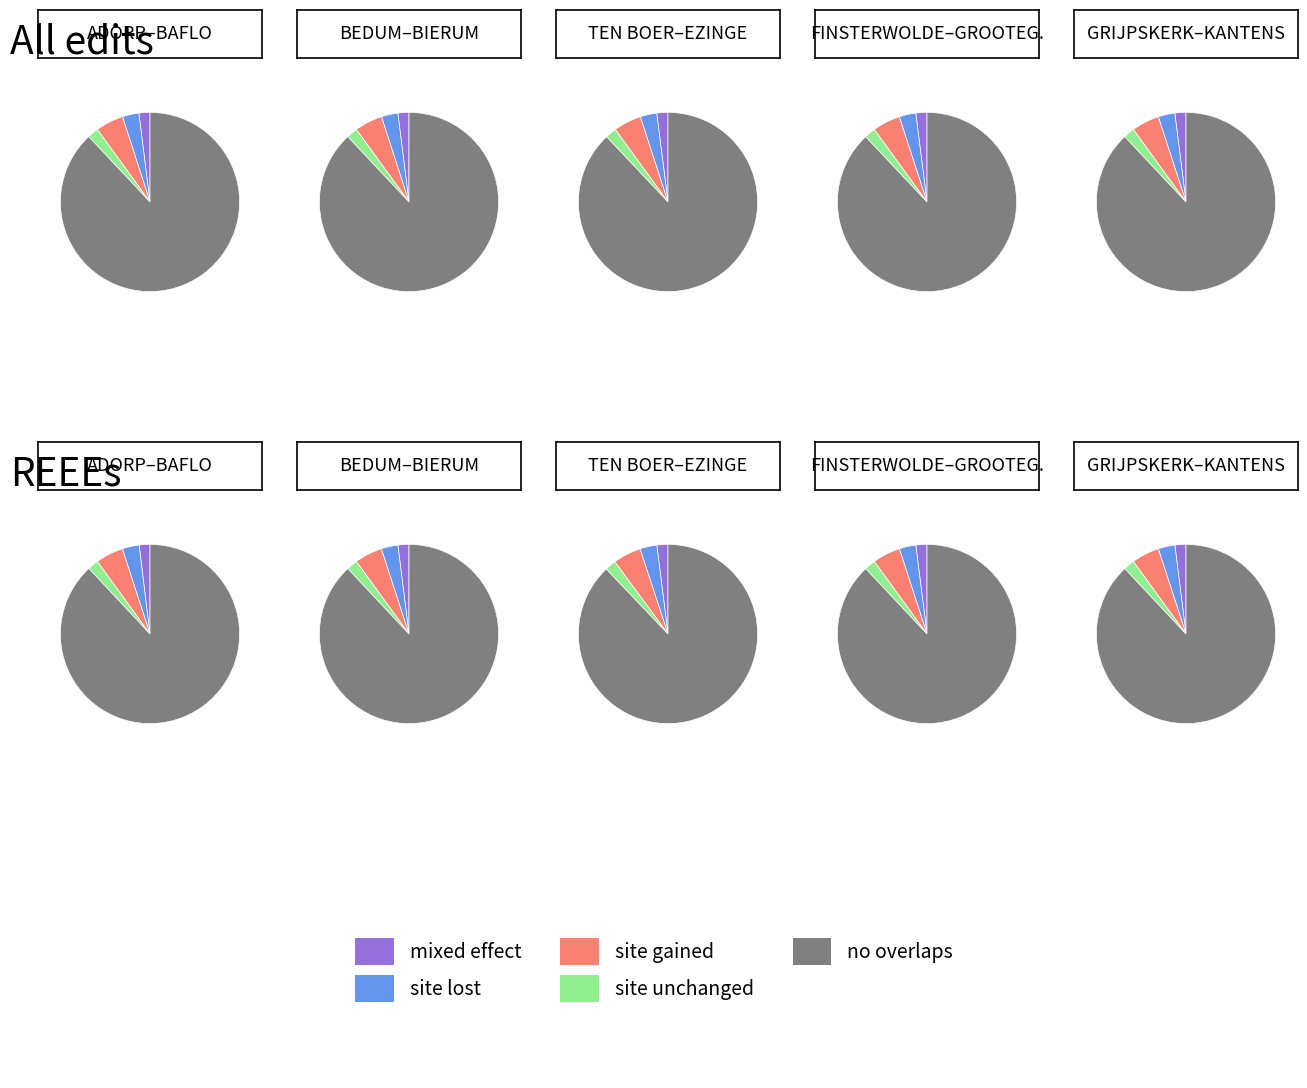

True or false: GRIJPSKERK accounts for 1% of the total.

True